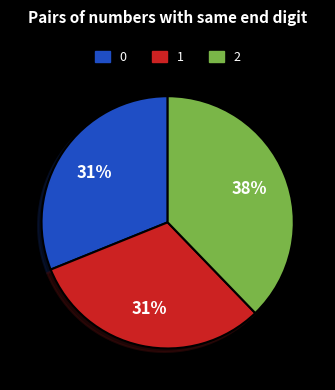

Approximately how many times larger is the value at 1 compared to 2?

0.8